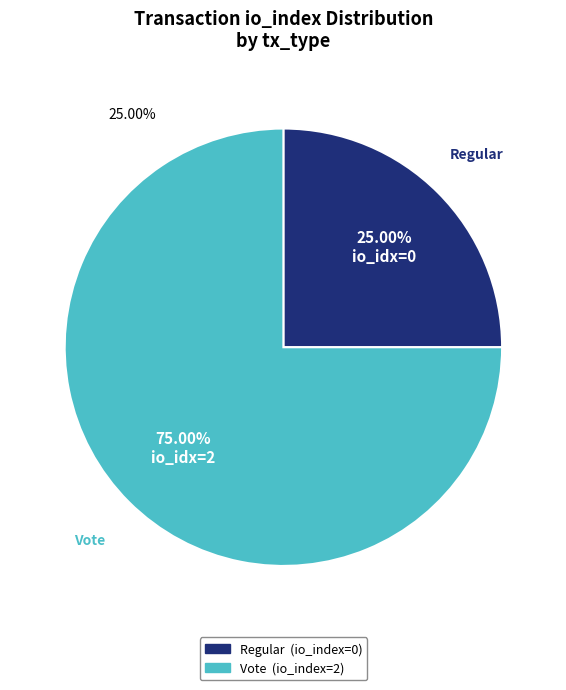

True or false: Regular (io_index=0) accounts for 1% of the total.

False